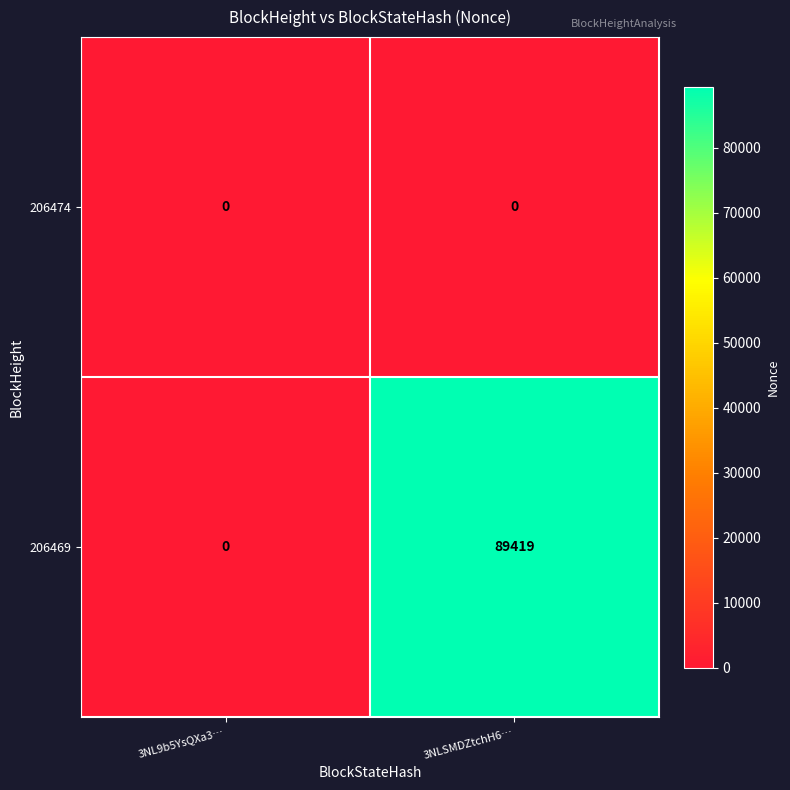

At which label is 206469 closest to 44709?

3NL9b5YsQXa3…